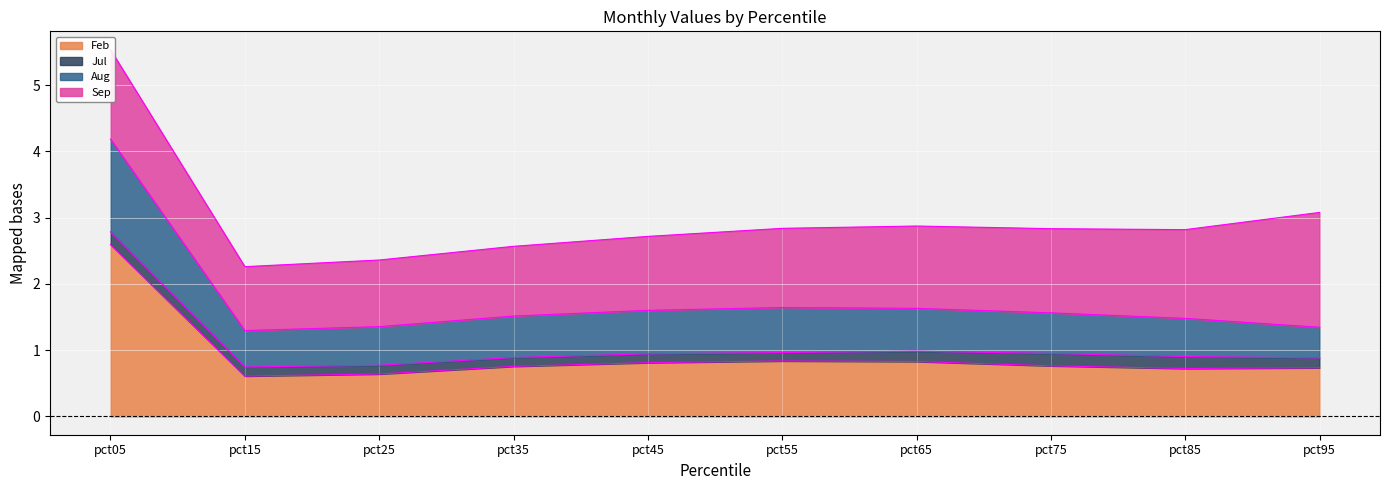

True or false: Aug and Feb intersect in this chart.

False